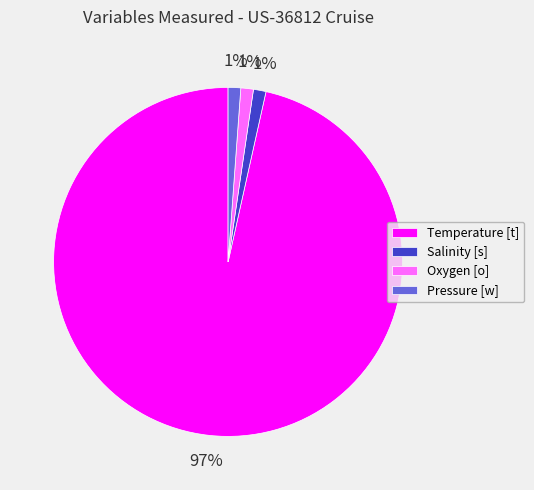

Which has a higher value, Salinity [s] or Temperature [t]?

Temperature [t]